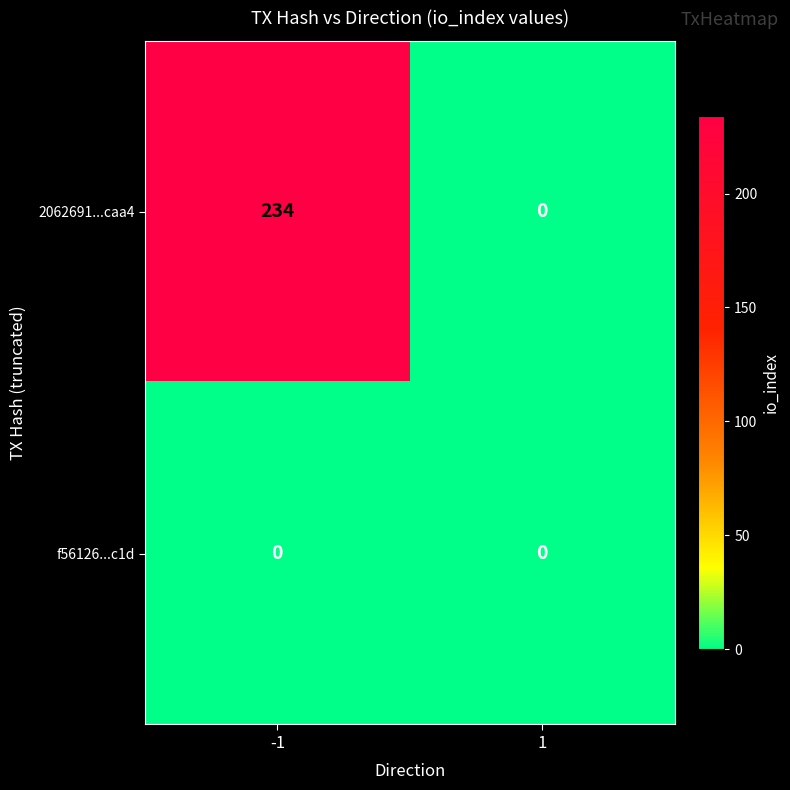

How many distinct data groups are displayed?

2